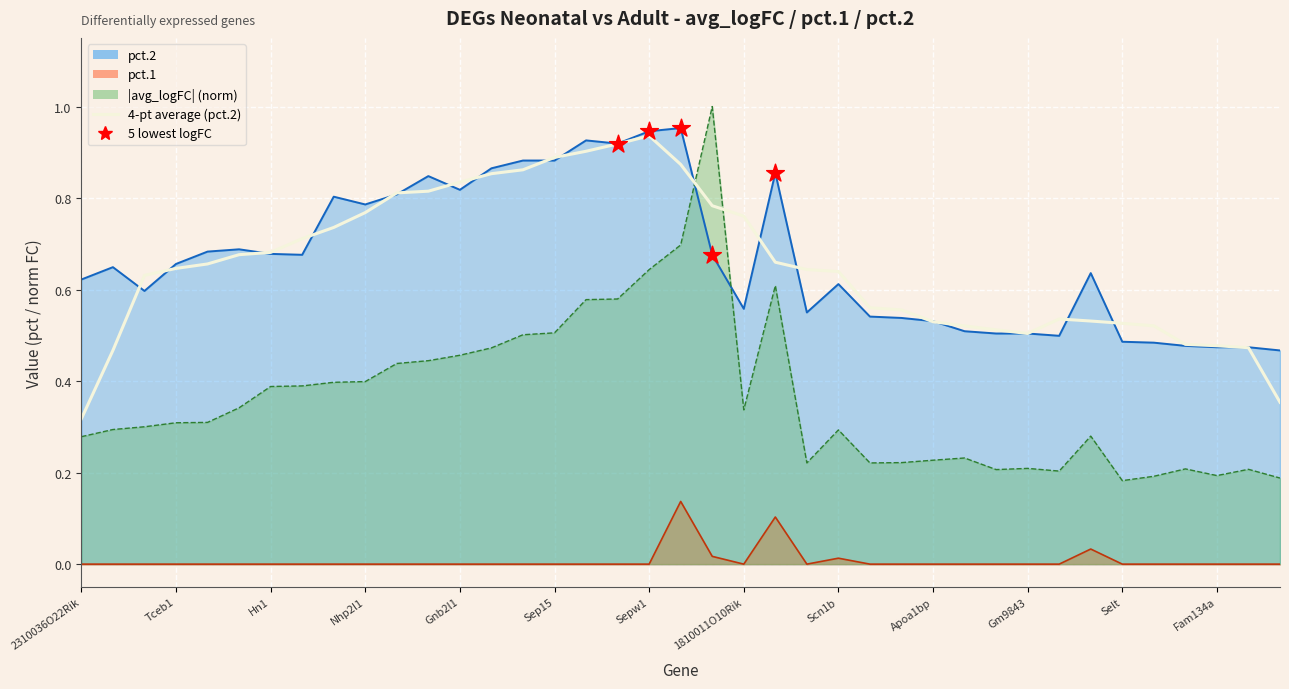

Which series has the largest total across all categories?

pct.2